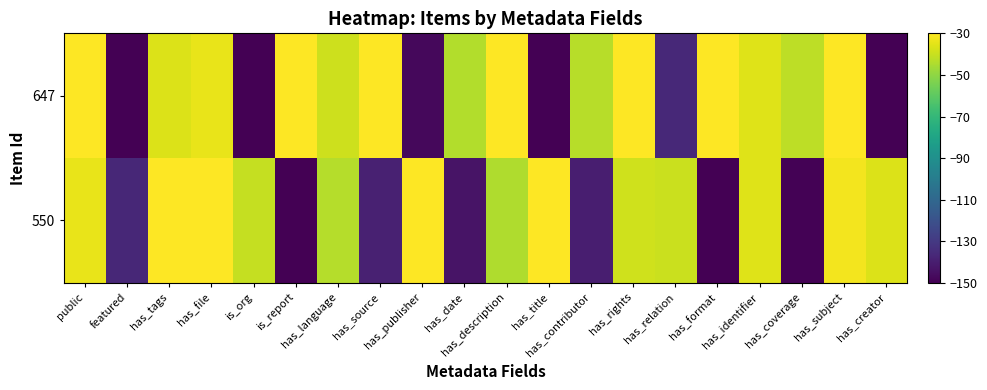

Which series has the widest spread of values?

550